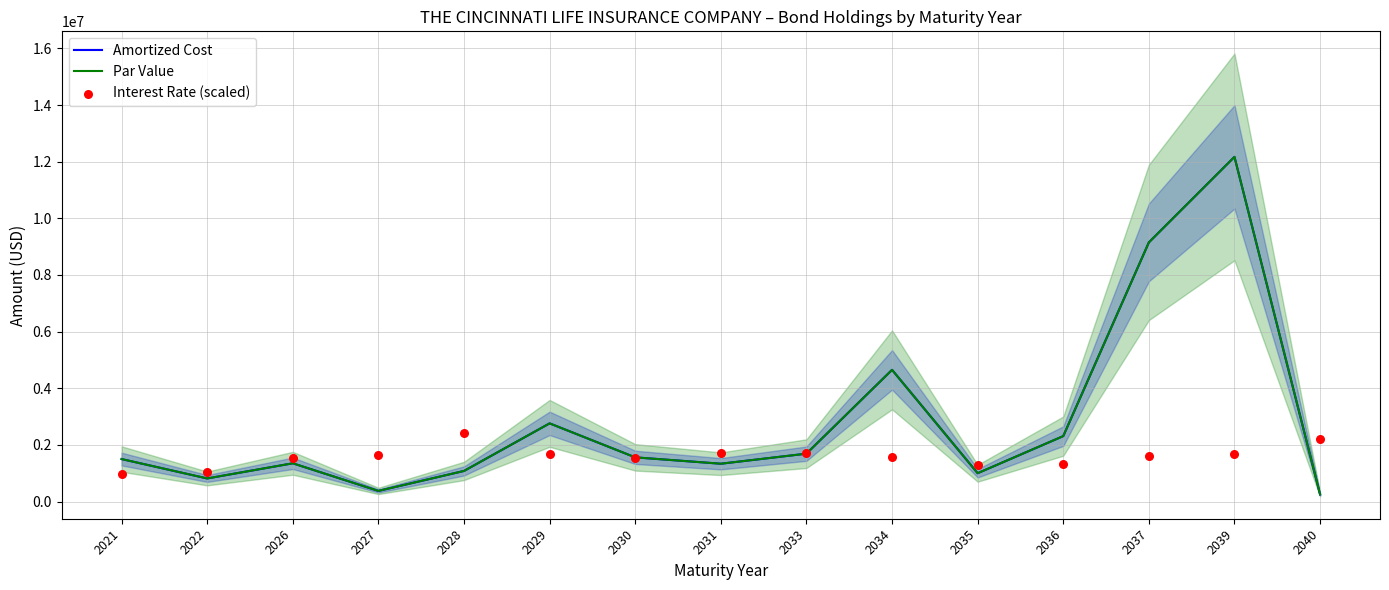

Which series has the largest total across all categories?

Amortized Cost